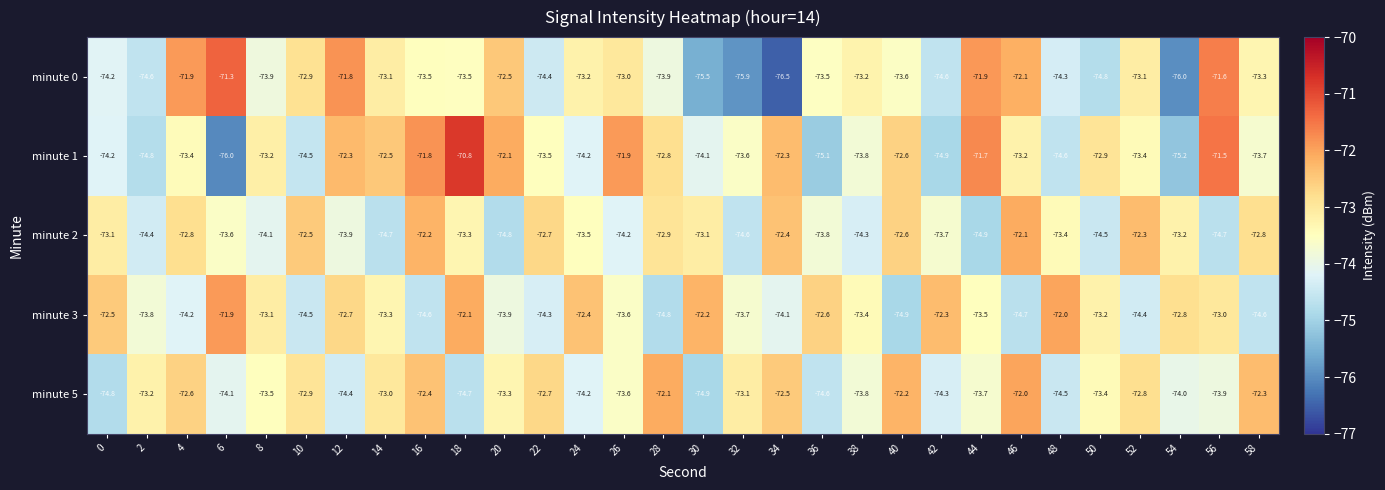

What is the sum of all minute 3 values?

-2203.1